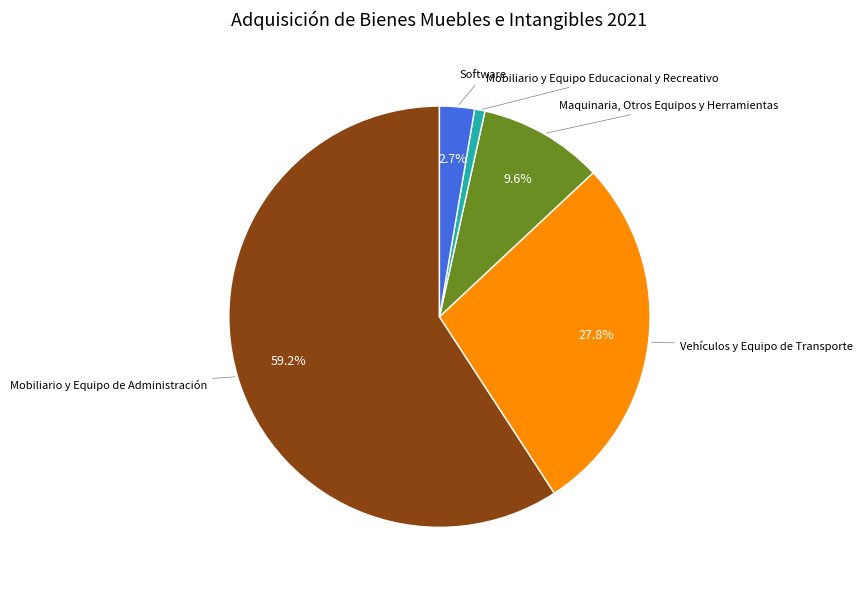

Is there a majority slice in this chart?

Yes